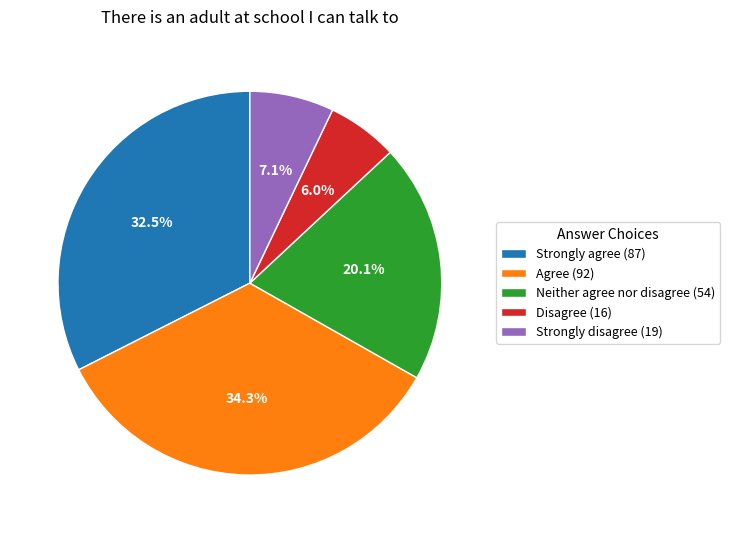

The Disagree slice represents 19% of the pie. True or false?

False